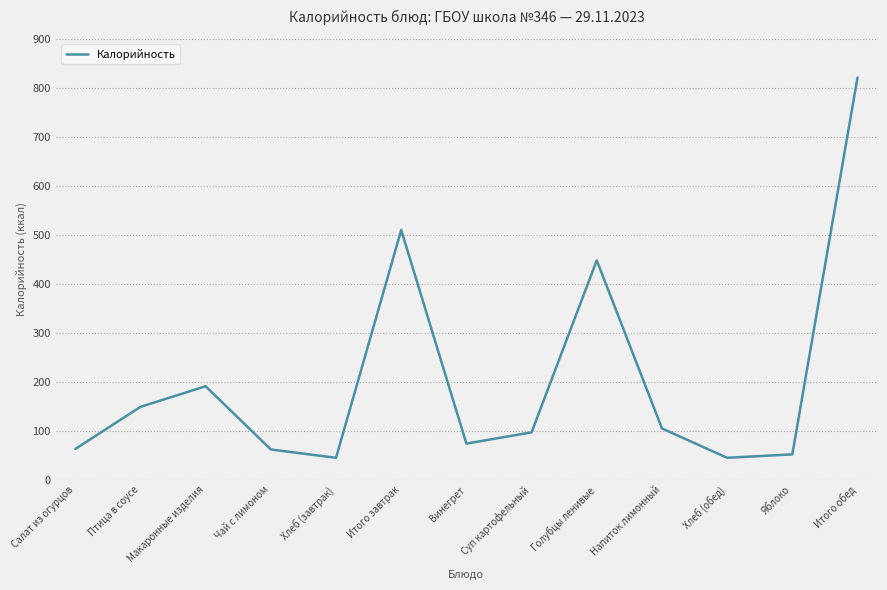

What is the difference between the values at Итого обед and Чай с лимоном?

759